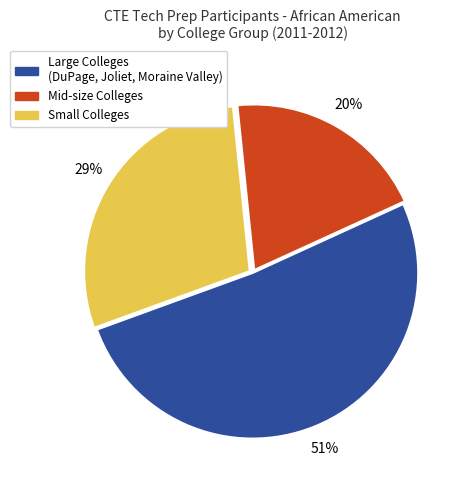

The Mid-size Colleges slice represents 26% of the pie. True or false?

False